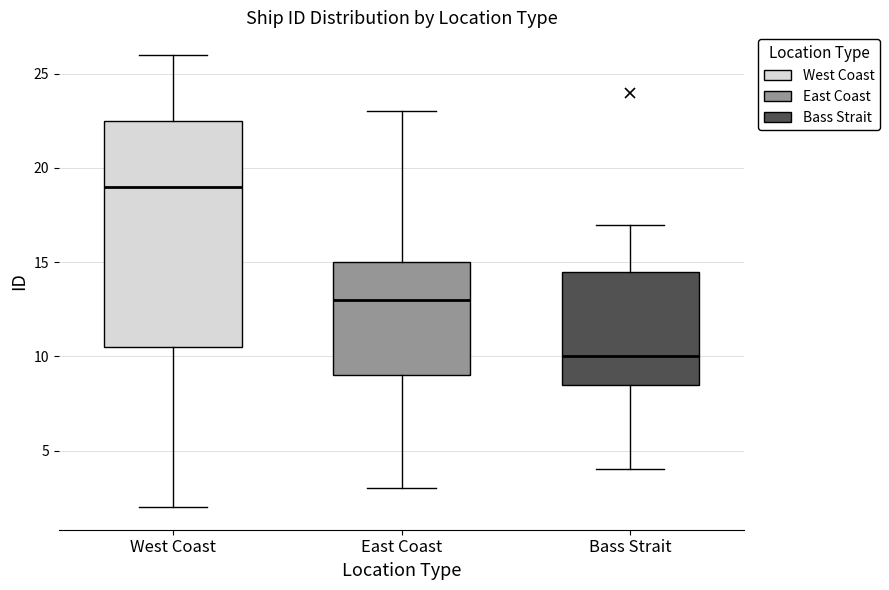

Which box is the tallest, from its lower edge to its upper edge?

West Coast